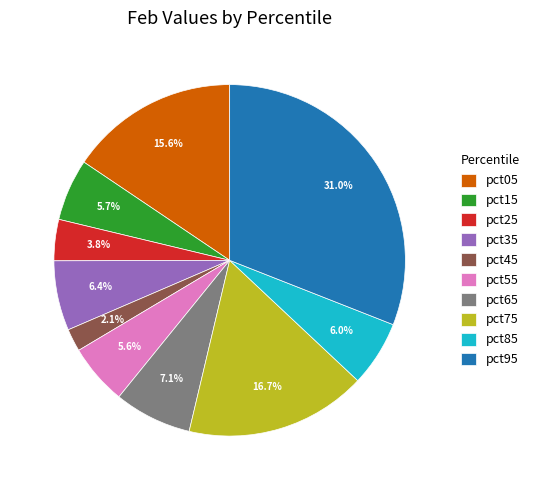

The pct45 slice represents 2% of the pie. True or false?

True